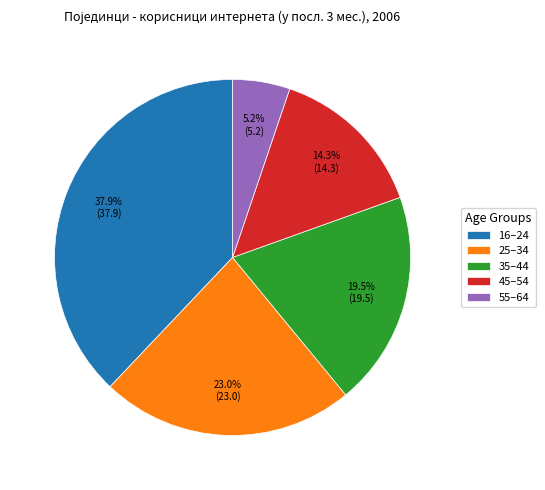

Is there a majority slice in this chart?

No